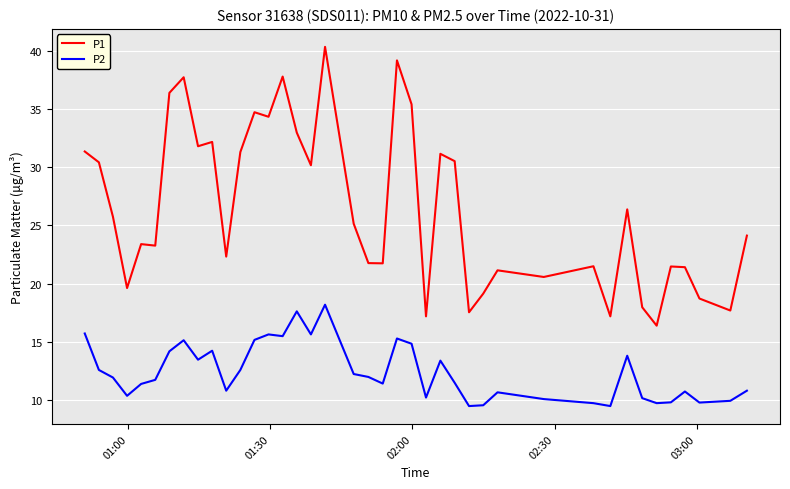

Rank the series by their average value, from lowest to highest.

P2, P1